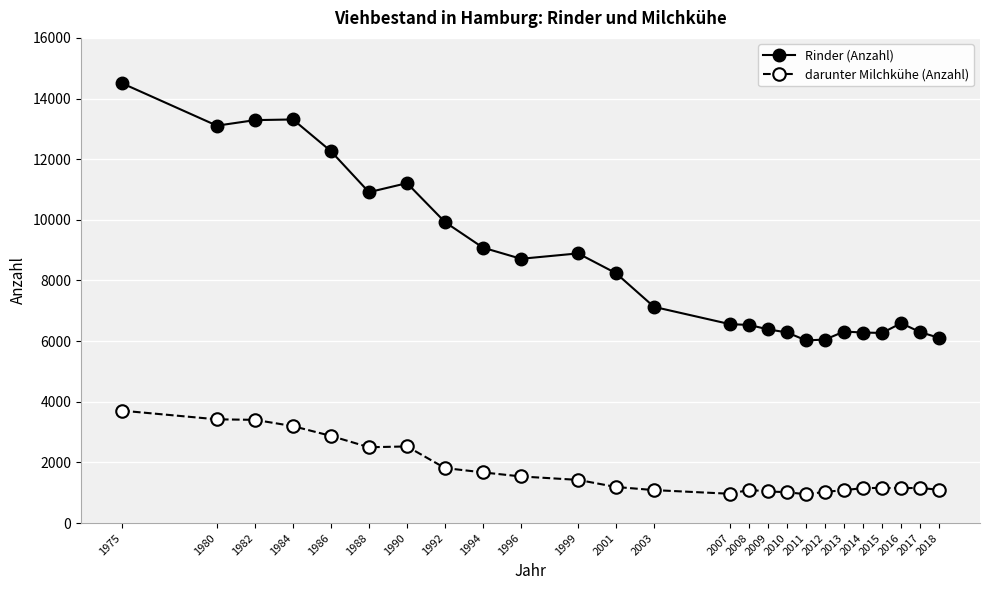

True or false: darunter Milchkühe (Anzahl) has more than 1 points higher than both neighbors.

True